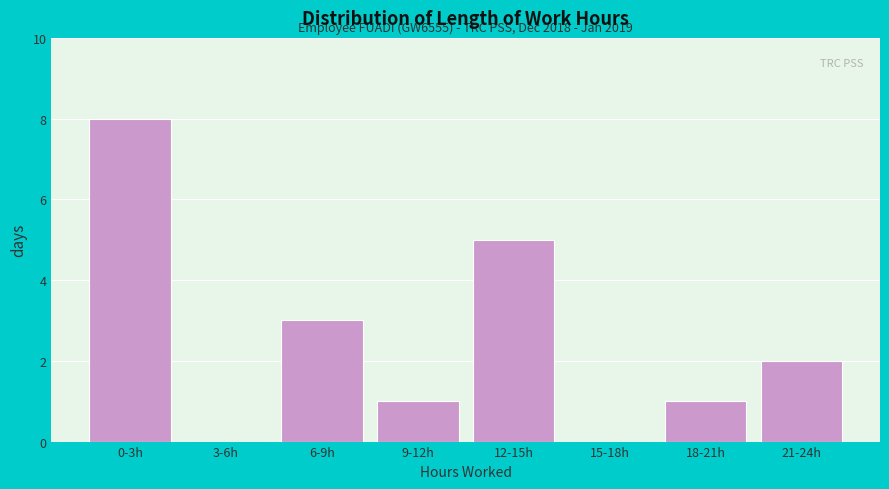

Reading left to right, what are all the values shown in this chart?

0-3h=8	3-6h=0	6-9h=3	9-12h=1	12-15h=5	15-18h=0	18-21h=1	21-24h=2